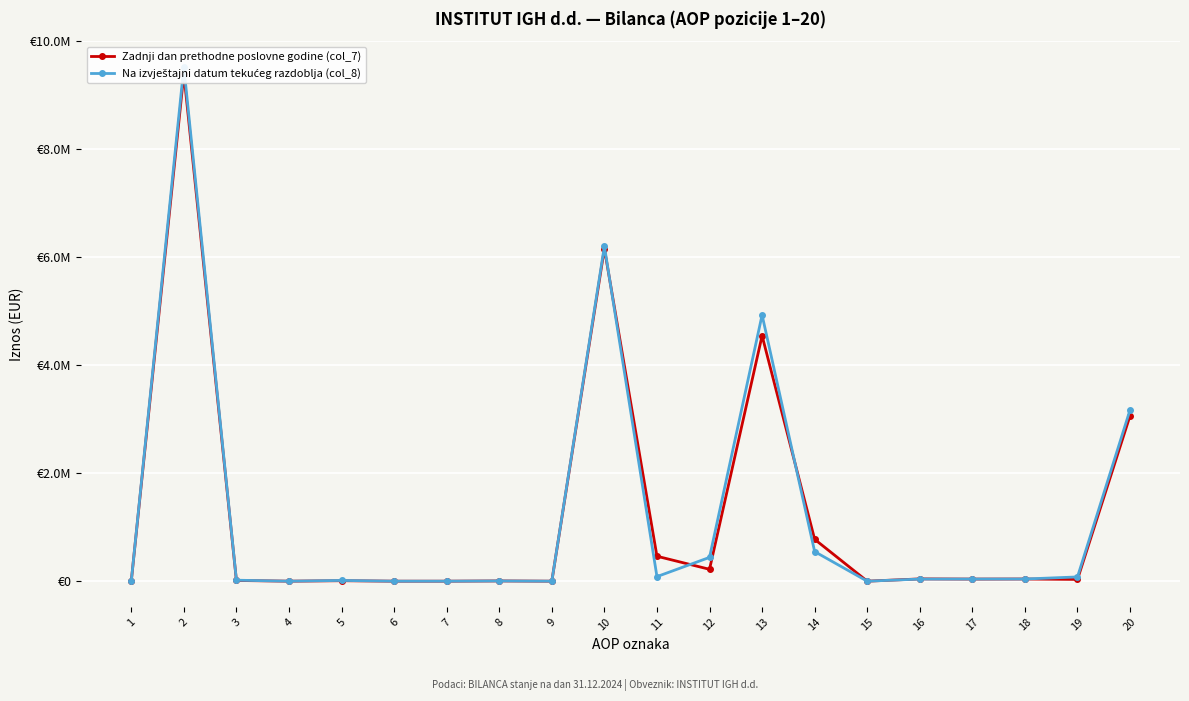

Where is the first local maximum for Na izvještajni datum tekućeg razdoblja (col_8)?

2